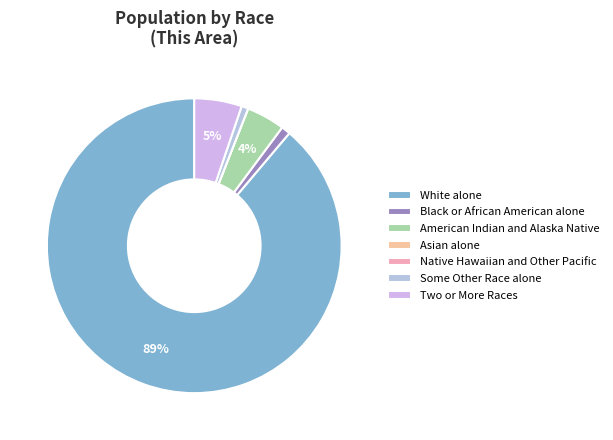

The Black or African American alone slice represents 1% of the pie. True or false?

True